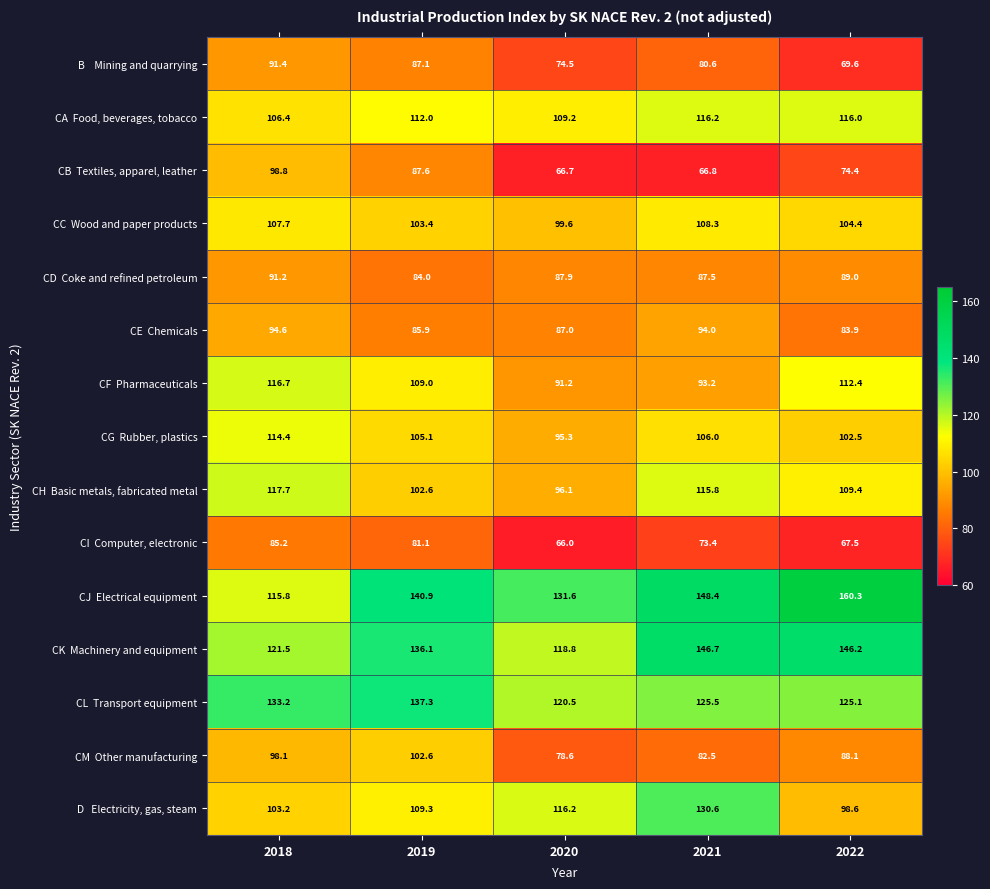

What is the spread (max minus min) of values at 2018?

48.0